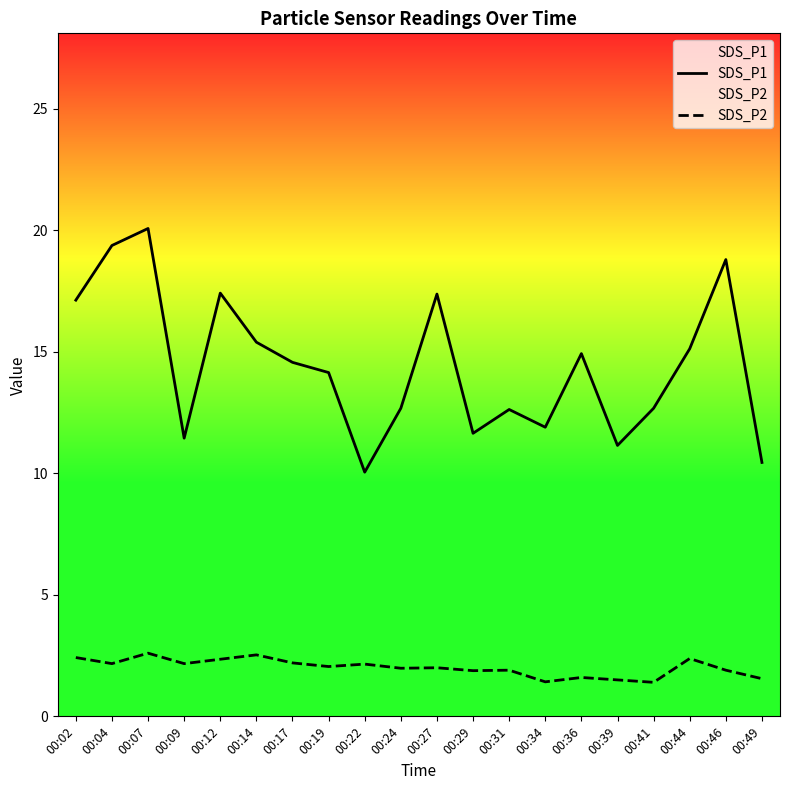

What are all the series names shown in the legend?

SDS_P1, SDS_P2